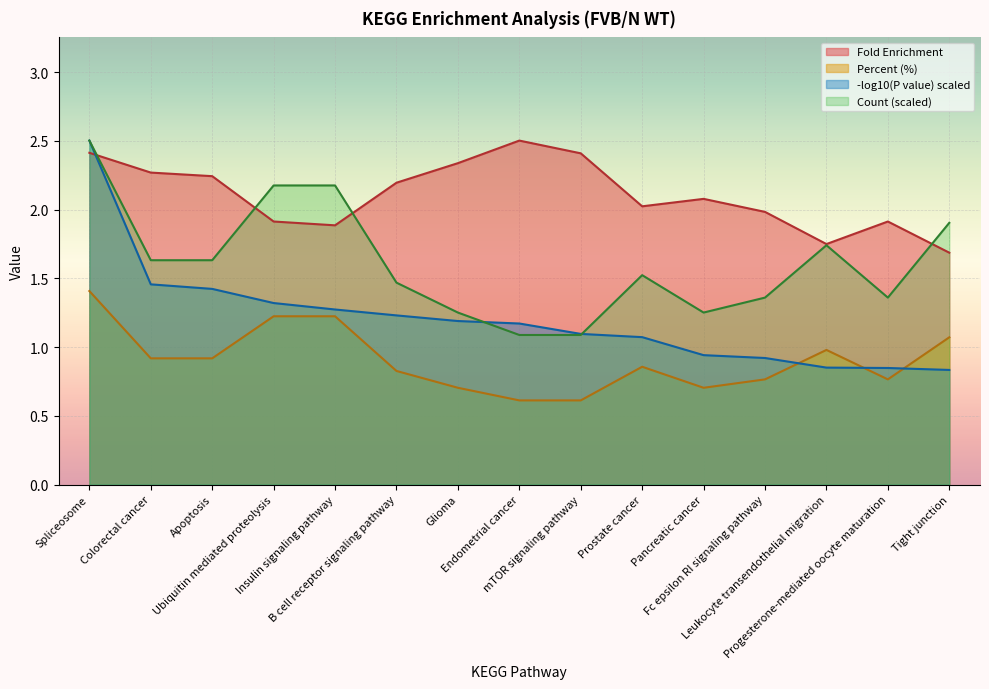

At which category does Percent reach its first local peak?

Prostate cancer